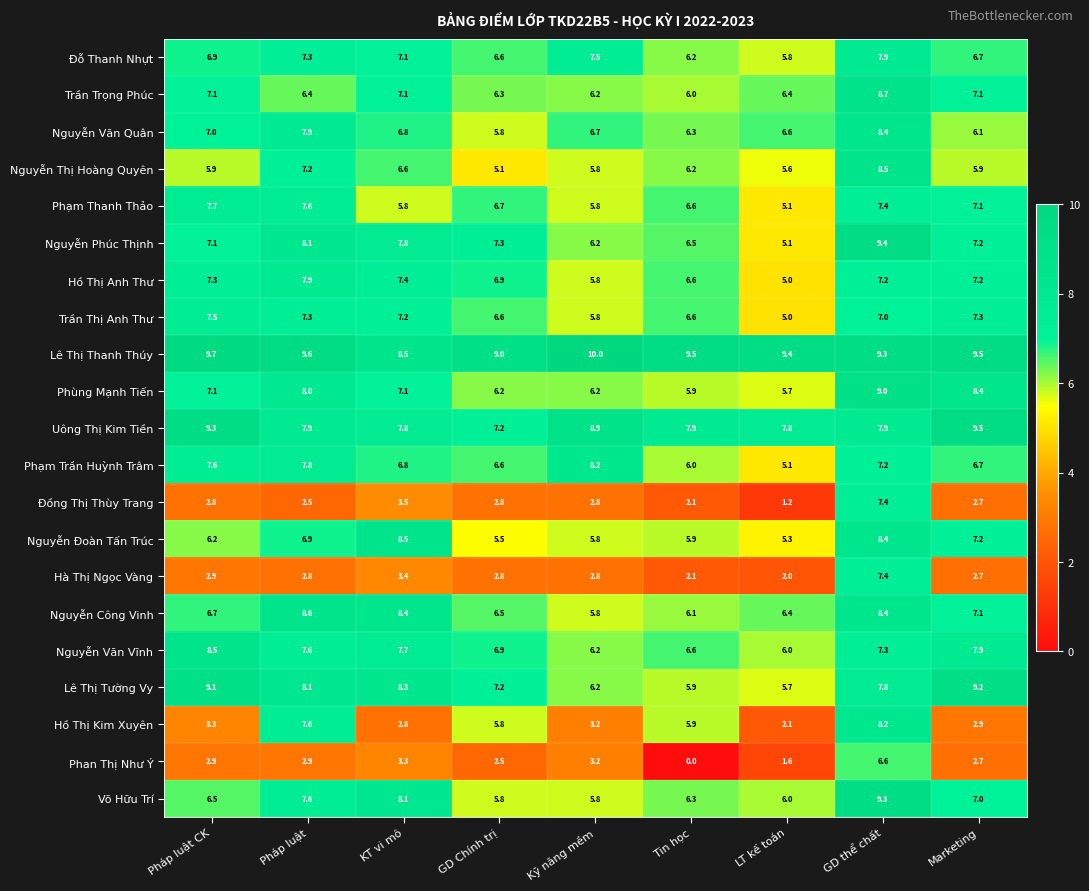

At how many categories does at least one series exceed 2?

9